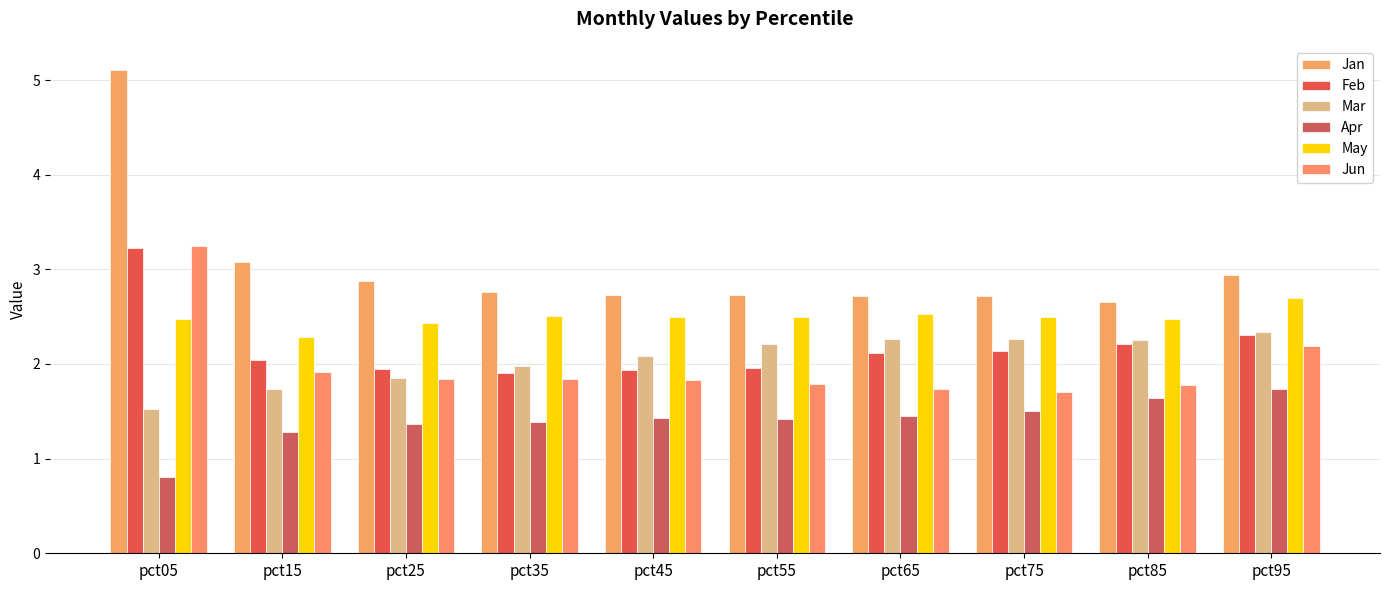

Reading right to left, what are all the values shown in this chart?

Jan: 2.9	2.7	2.7	2.7	2.7	2.7	2.8	2.9	3.1	5.1
Feb: 2.3	2.2	2.1	2.1	2.0	1.9	1.9	1.9	2.0	3.2
Mar: 2.3	2.3	2.3	2.3	2.2	2.1	2.0	1.9	1.7	1.5
Apr: 1.7	1.6	1.5	1.4	1.4	1.4	1.4	1.4	1.3	0.8
May: 2.7	2.5	2.5	2.5	2.5	2.5	2.5	2.4	2.3	2.5
Jun: 2.2	1.8	1.7	1.7	1.8	1.8	1.8	1.8	1.9	3.3